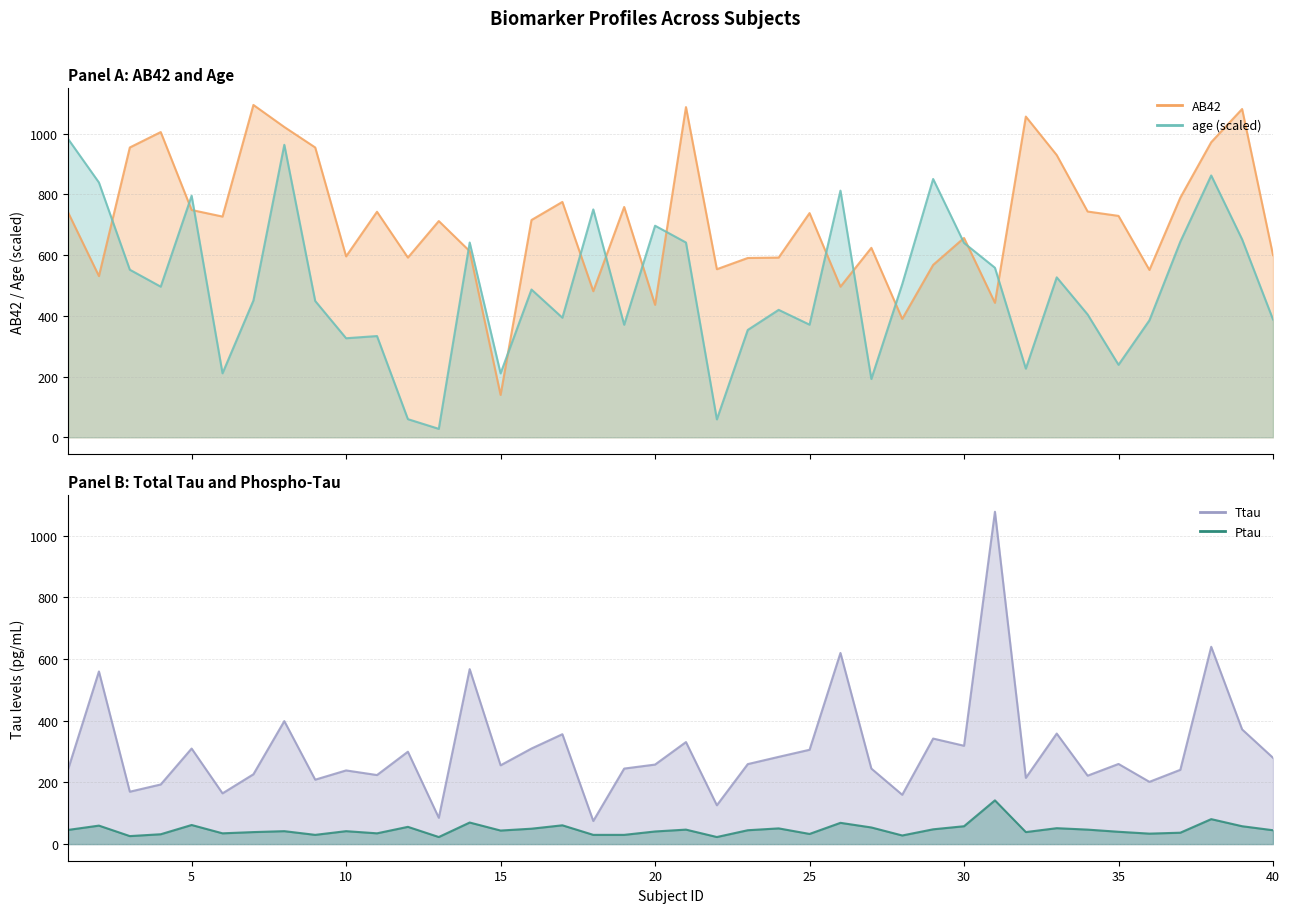

At which category is the sum across all series the highest?

38